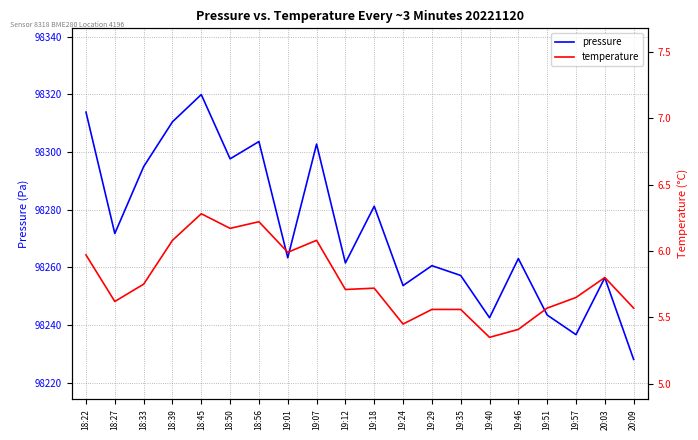

What is the spread (max minus min) of values at 19:18?

98275.5